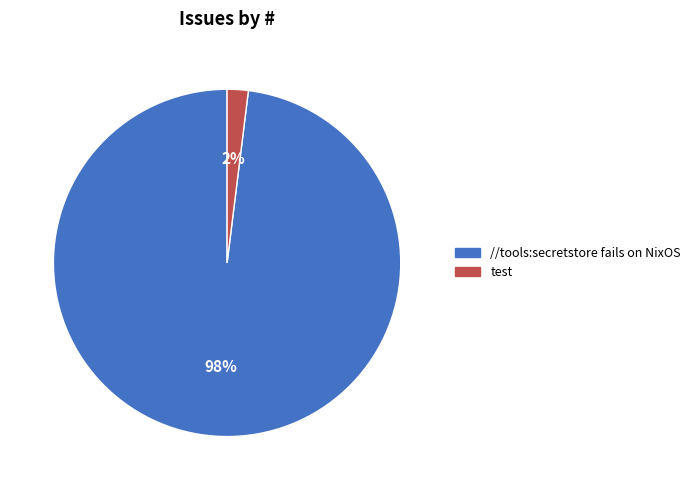

Which has a higher value, test or //tools:secretstore fails on NixOS?

//tools:secretstore fails on NixOS